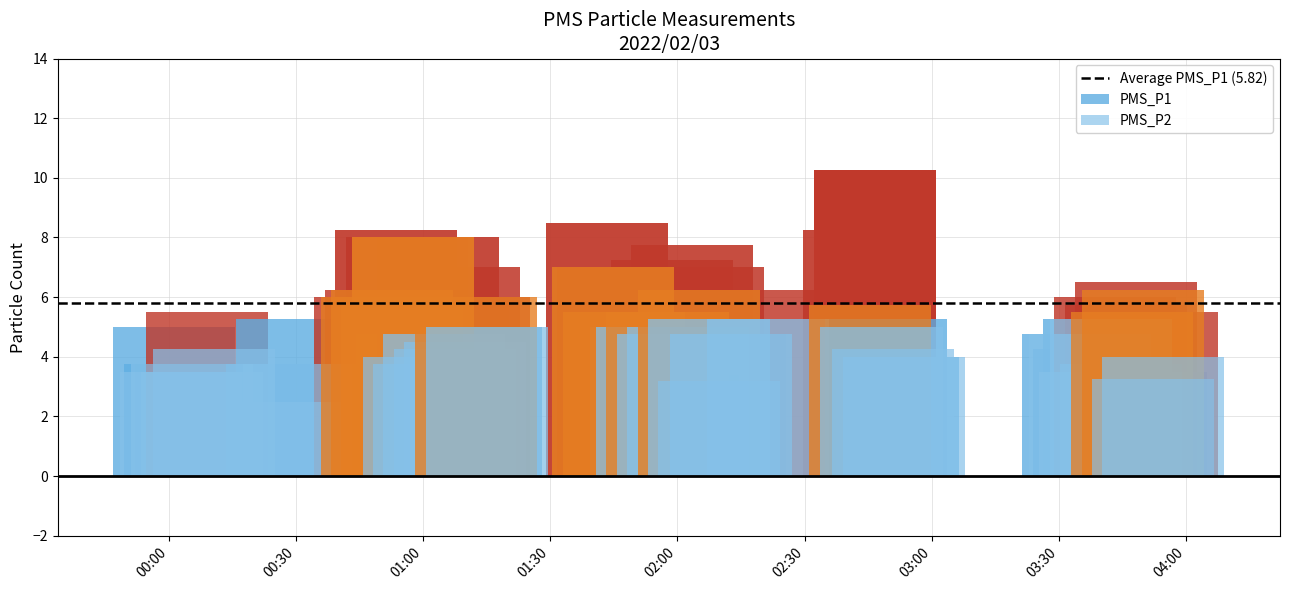

Rank the series by their average value, from highest to lowest.

PMS_P1, PMS_P2